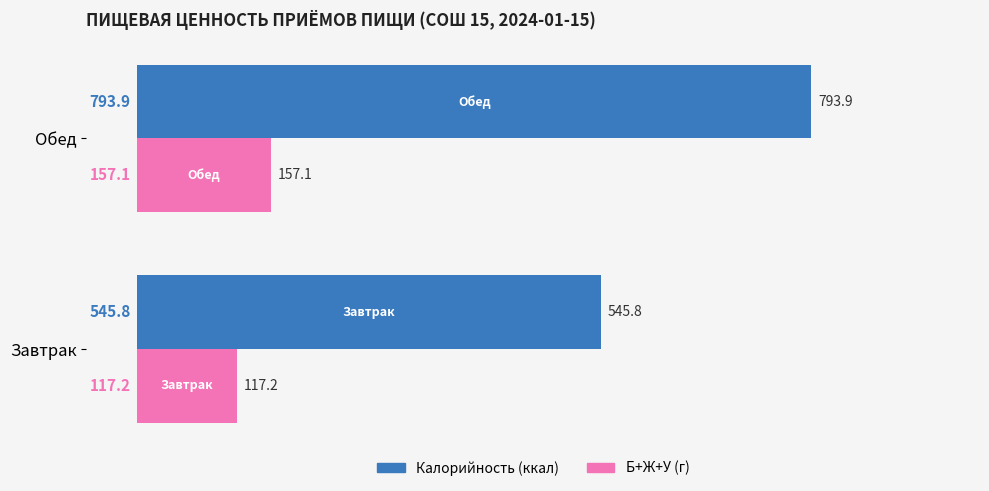

At how many categories does at least one series exceed 595?

1